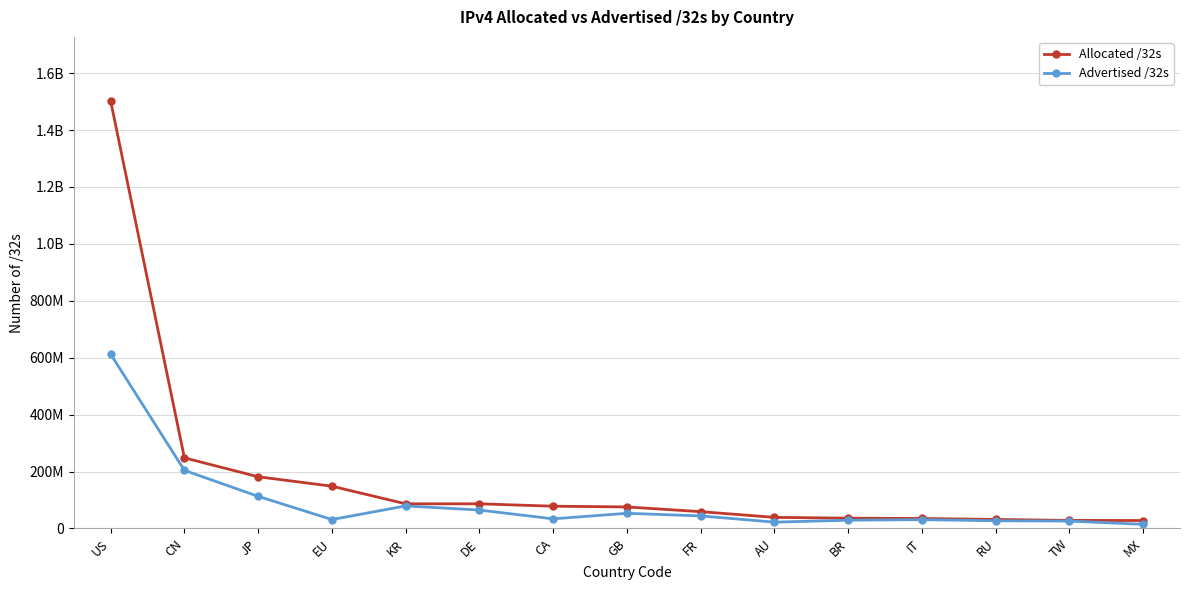

What is the sum of the Advertised /32s values at AU and US?

634638040